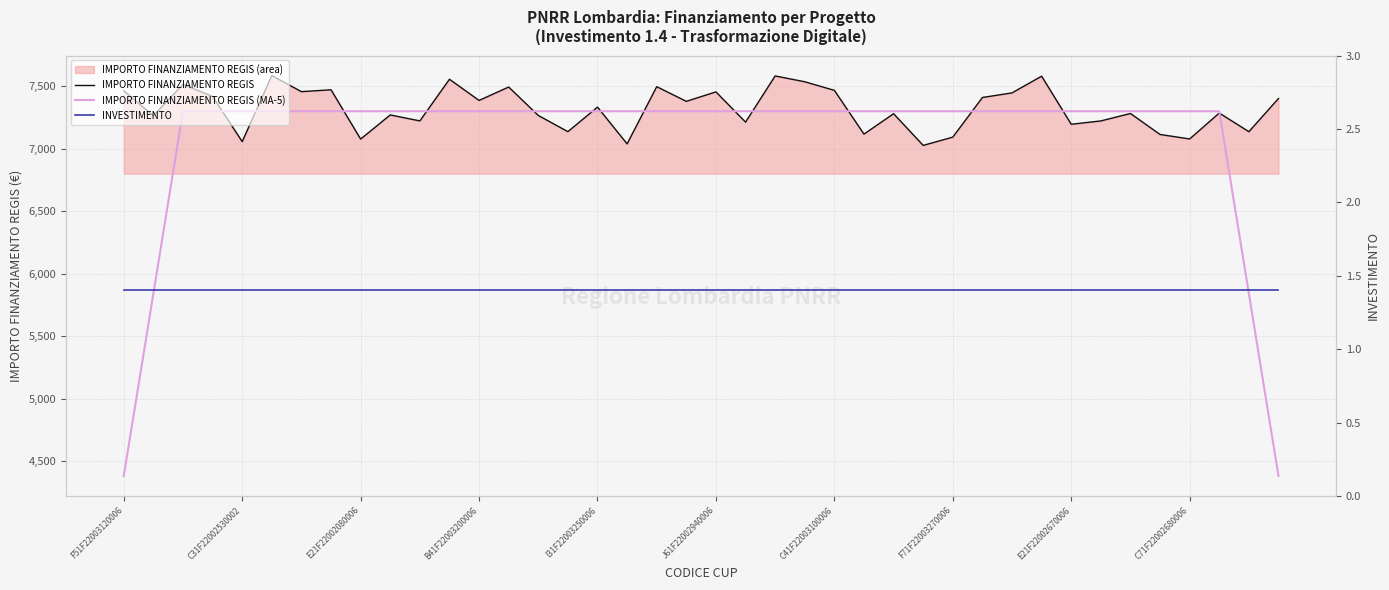

What is the difference between the highest and lowest values at J61F22002940006?

7454.5